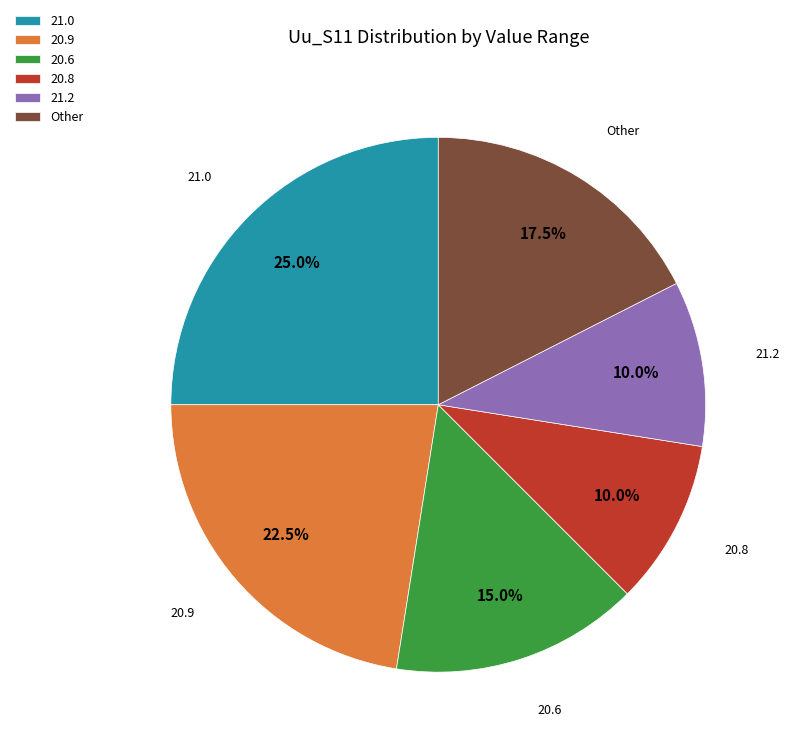

Is the sum of 20.6 and 20.8 greater than half?

No